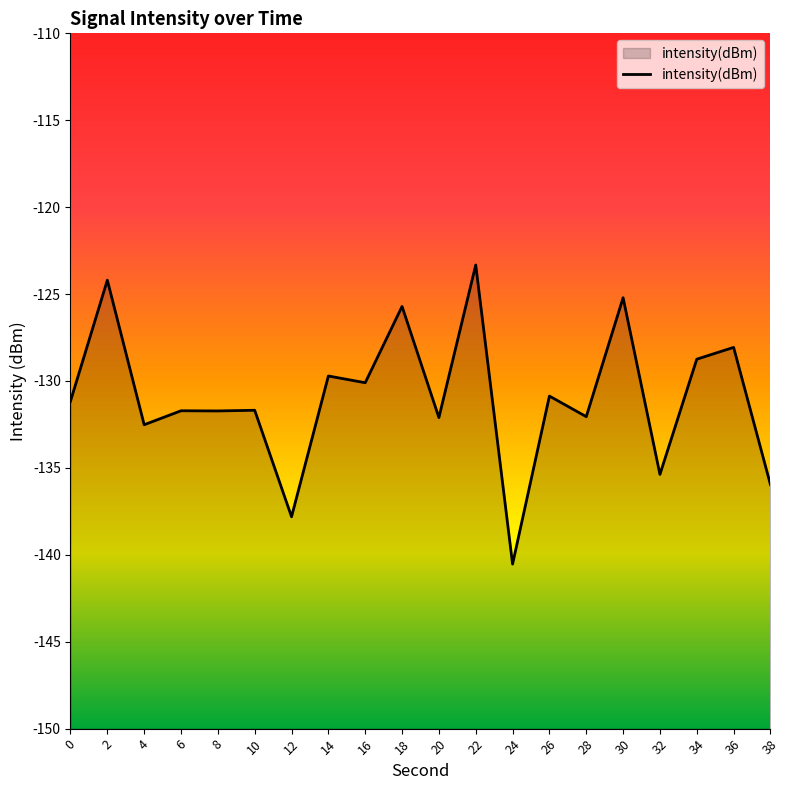

True or false: the data shows -135.4 at 32.

True